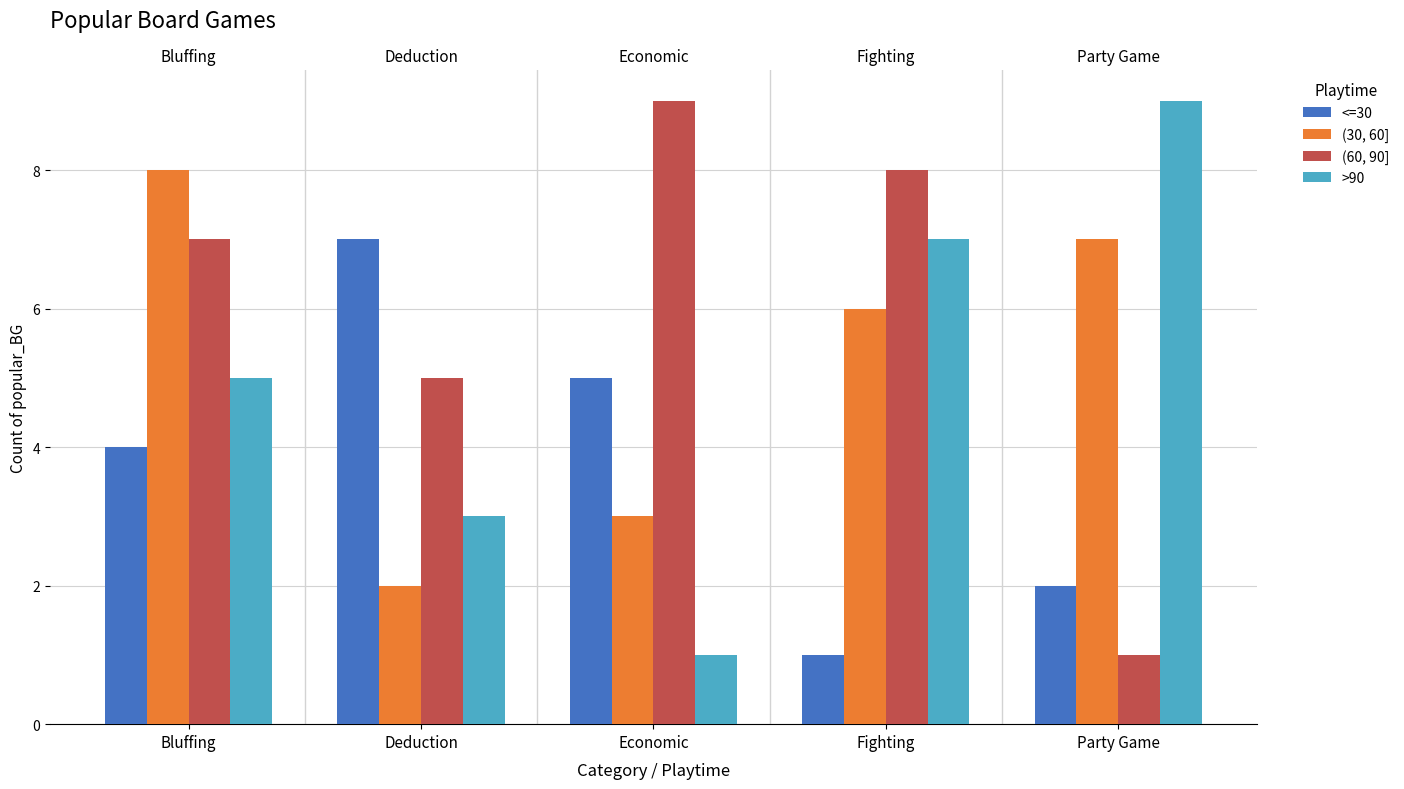

What is the average value of the >90 series?

5